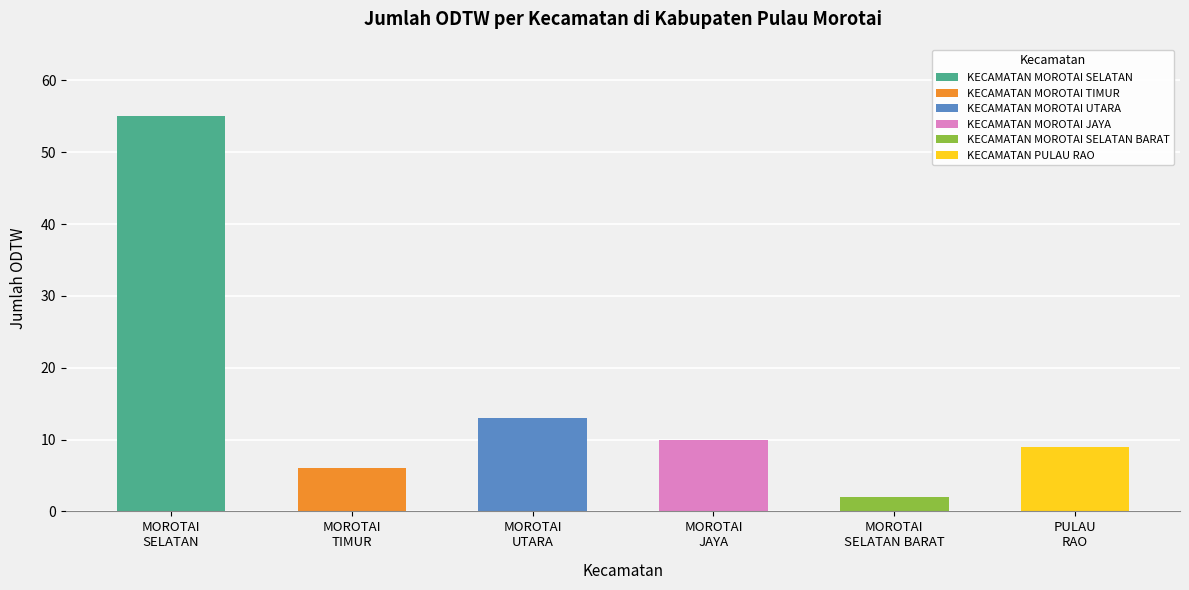

What is the sum of the values at MOROTAI
SELATAN BARAT and MOROTAI
JAYA?

12